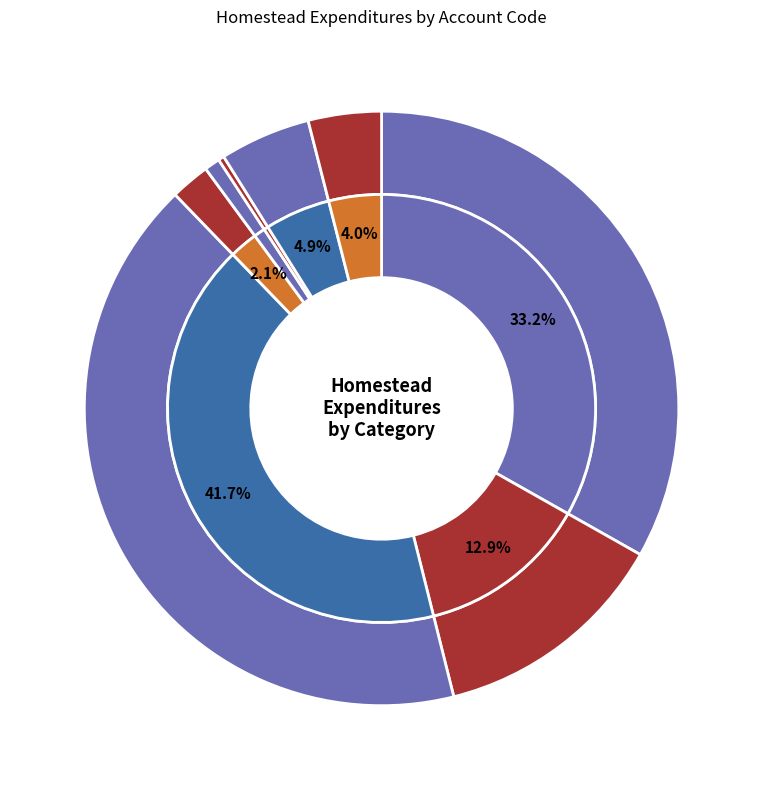

Do Transportation and Other Uses together represent more than half of the pie?

No